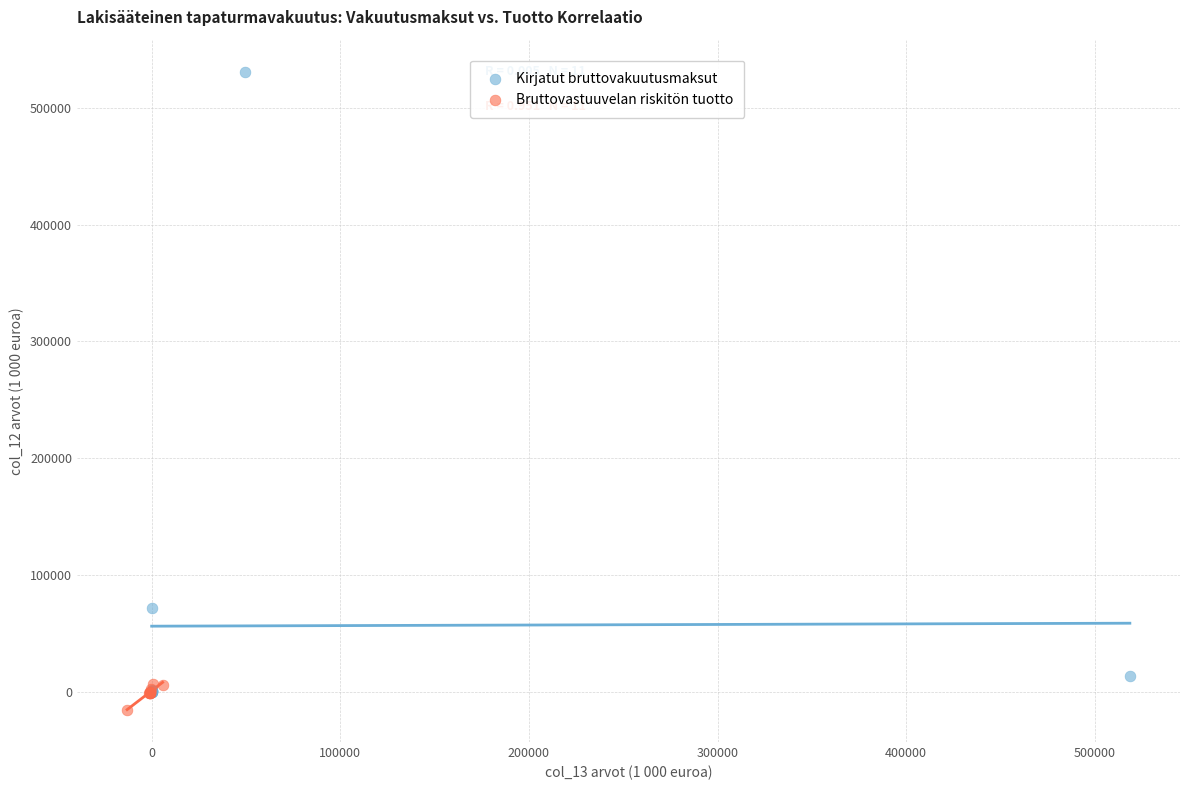

Which series has the widest spread of Y values?

Kirjatut bruttovakuutusmaksut